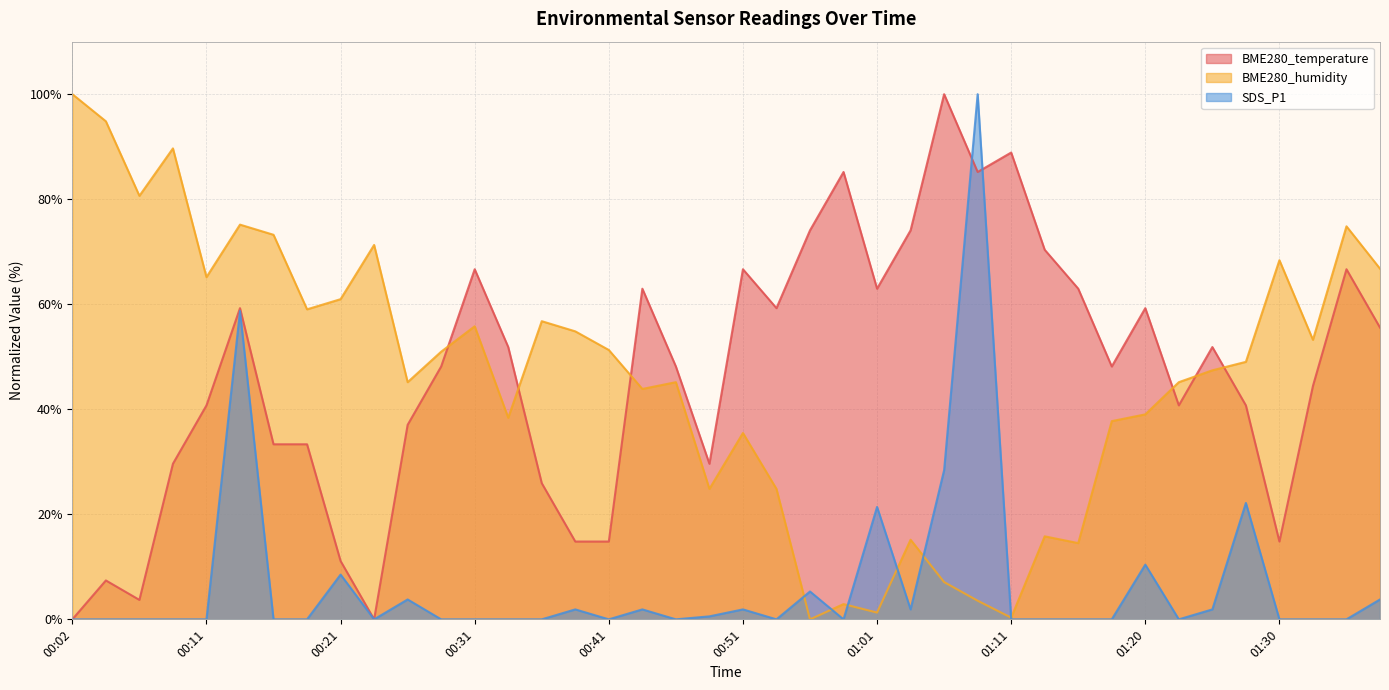

What is the difference between the BME280_humidity values at 01:18 and 01:25?

9.7